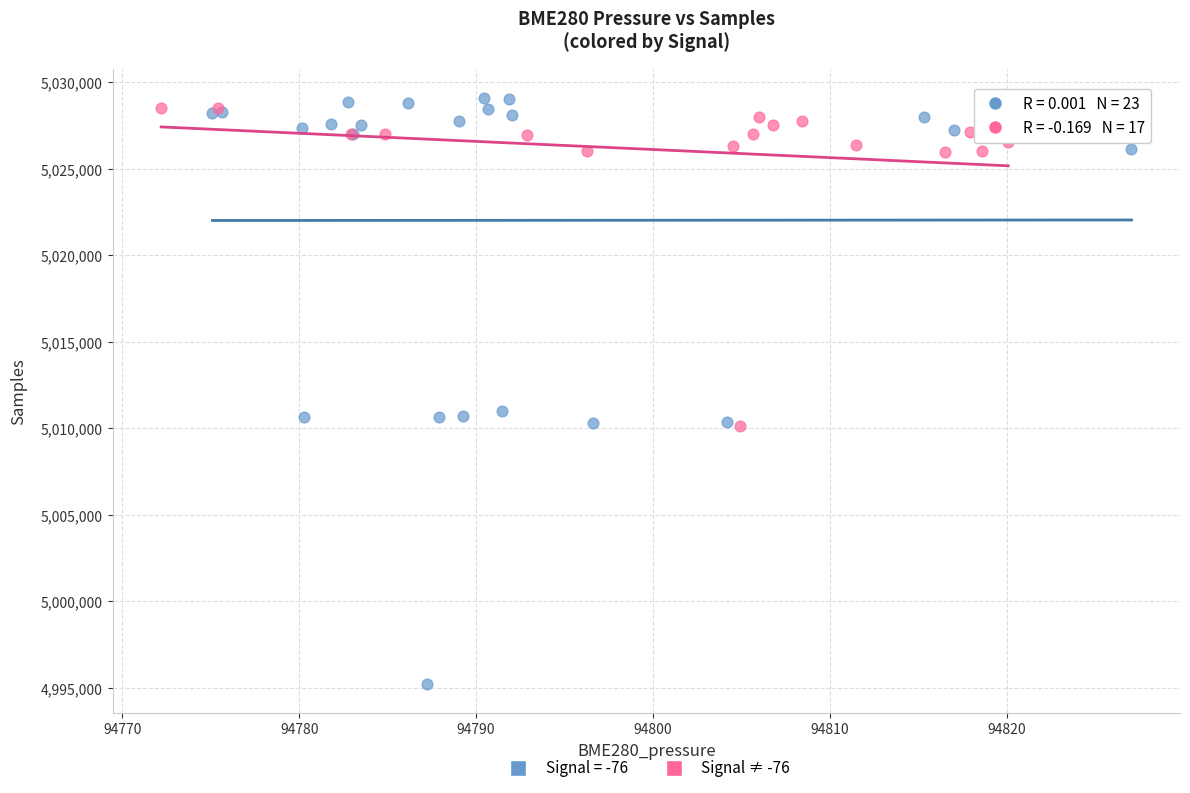

Which series contains the lowest Y value?

Signal = -76